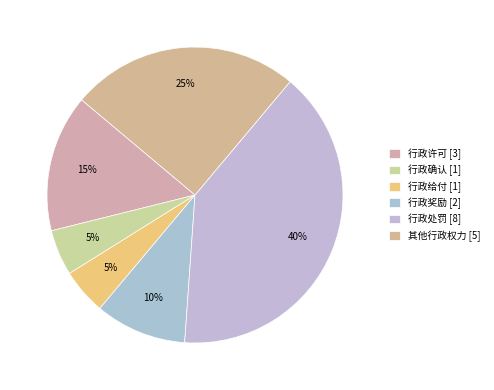

Does 其他行政权力 represent more than half of the total?

No